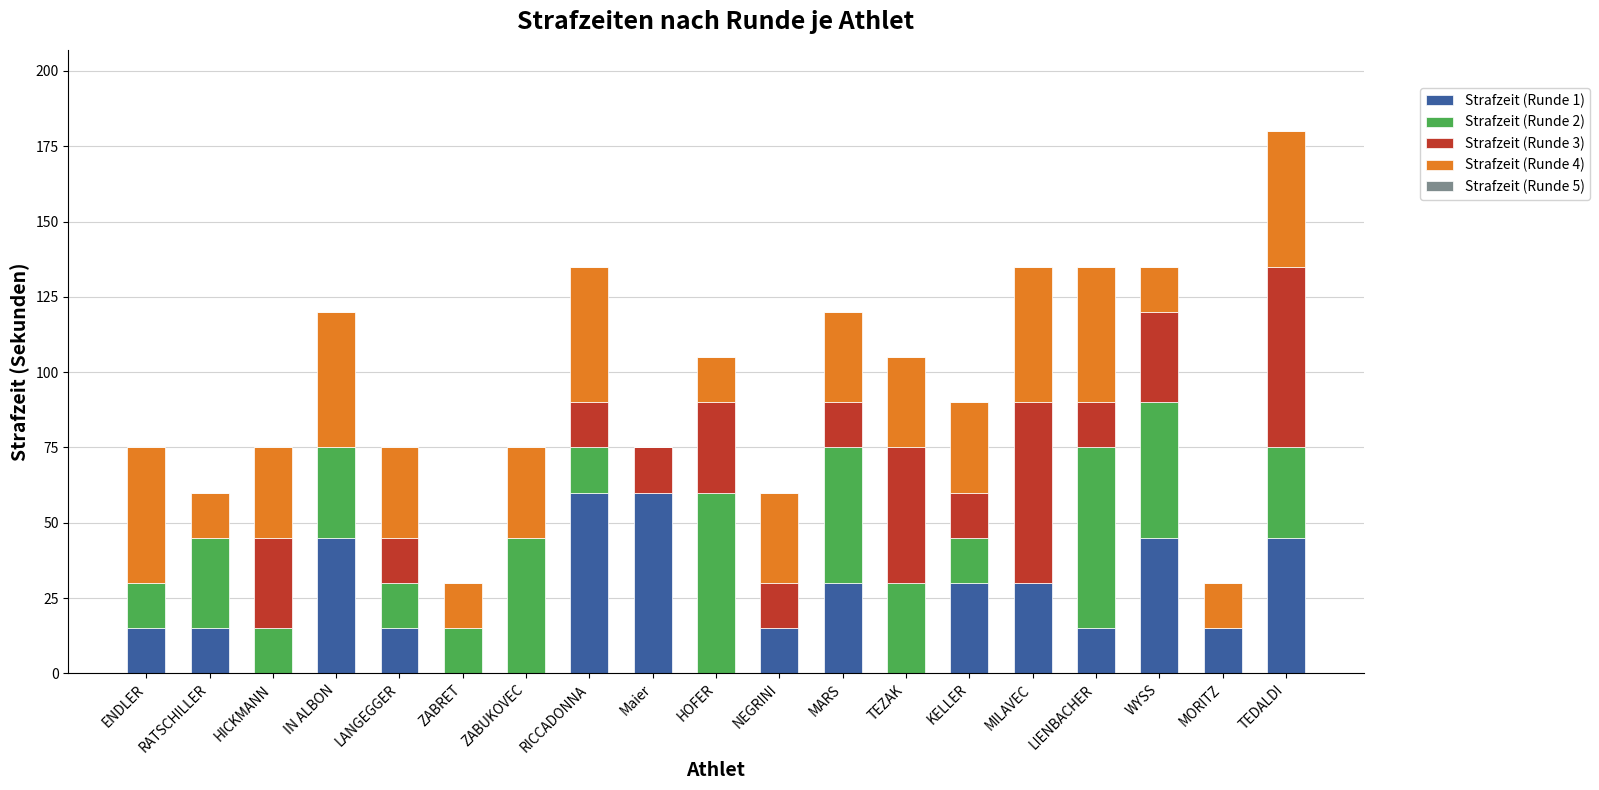

At which category is the sum across all series the highest?

TEDALDI